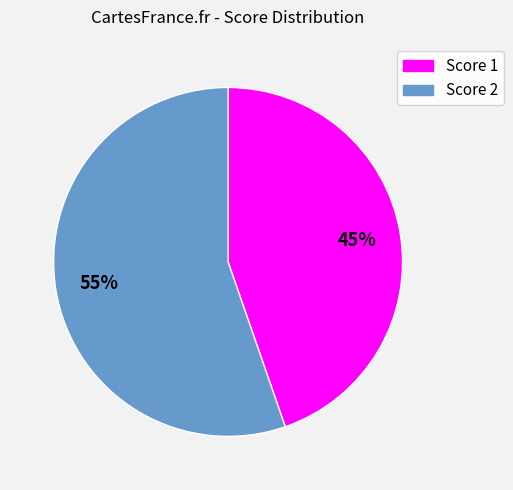

To the nearest percent, what is the average slice percentage?

50%